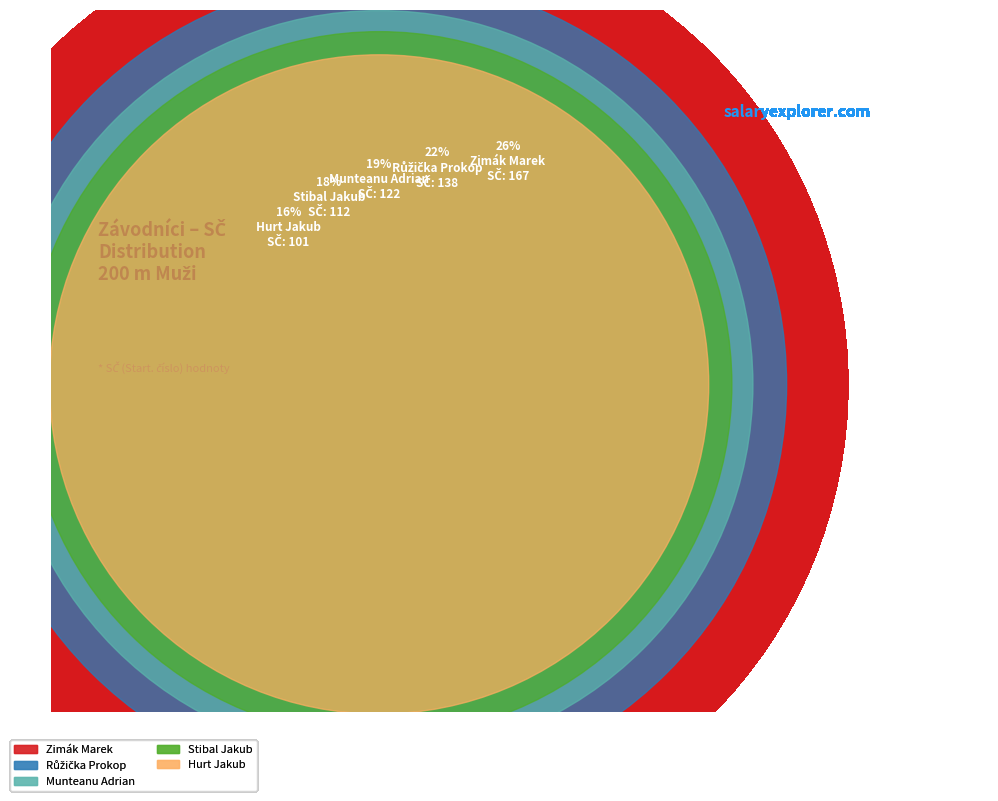

Does Munteanu Adrian represent more than half of the total?

No